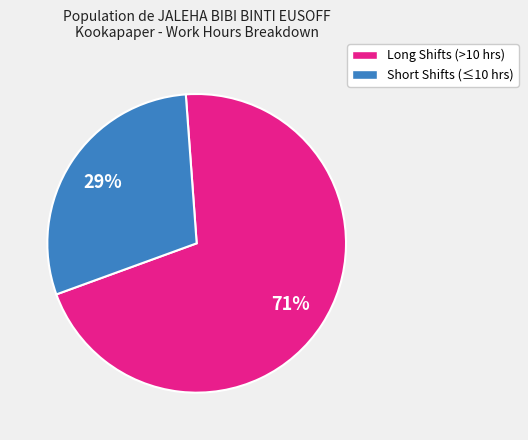

To the nearest percent, what is the average slice percentage?

50%